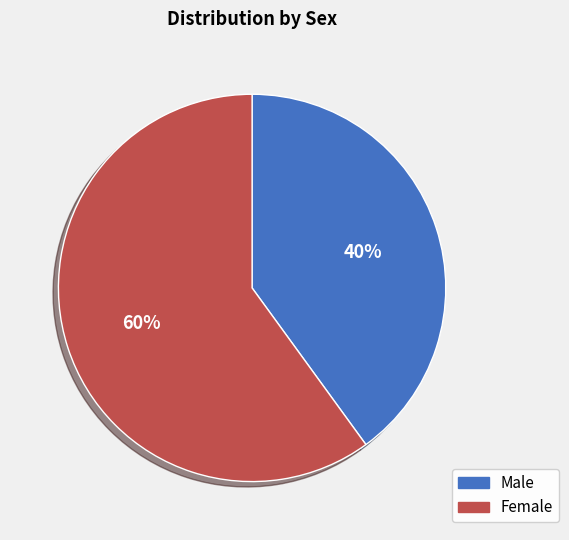

Count the number of slices in the pie.

2